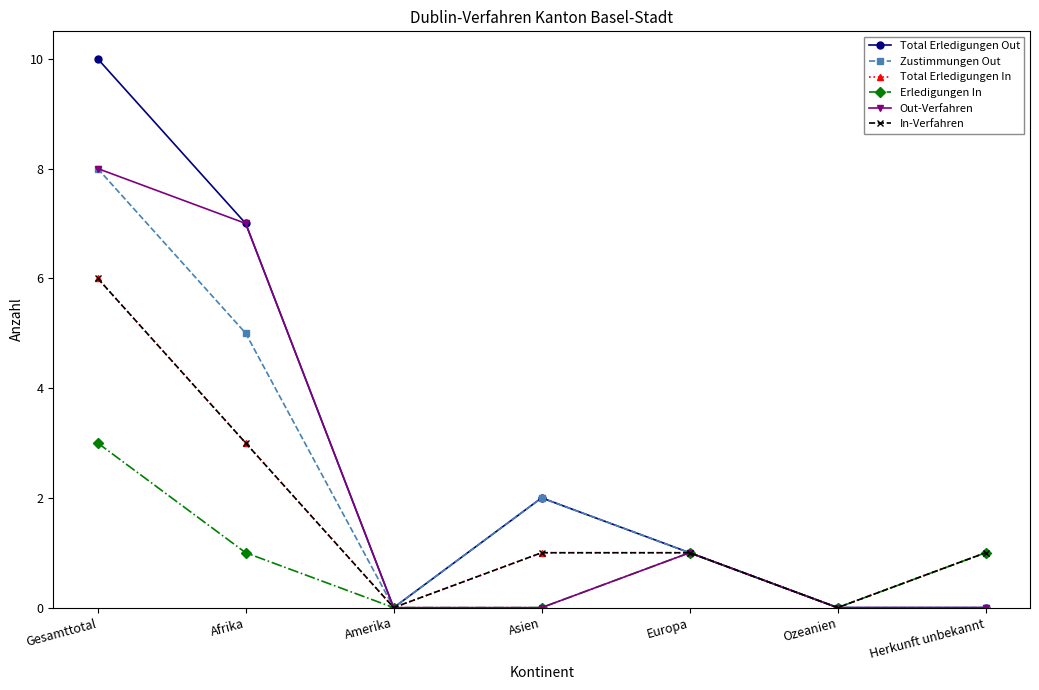

Between Amerika and Europa, which is larger?

Europa